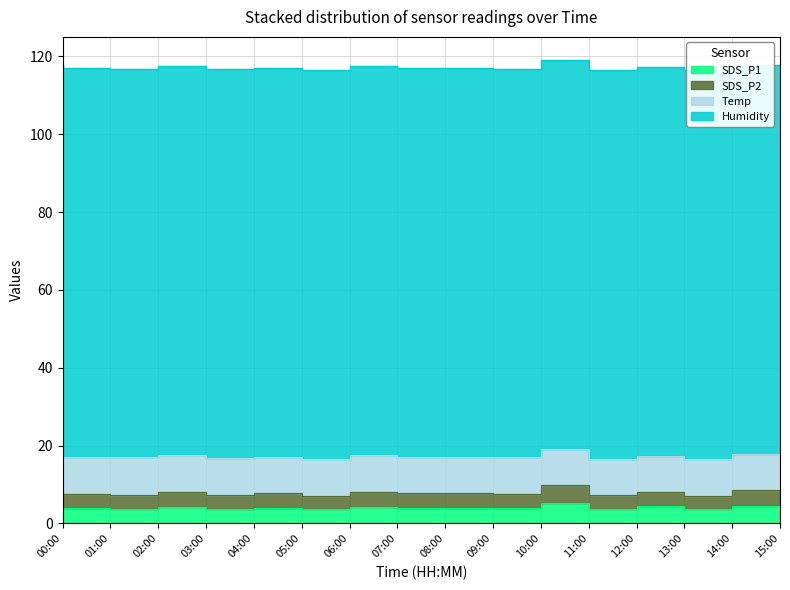

Where is SDS_P2 nearest to the value 8?

07:00